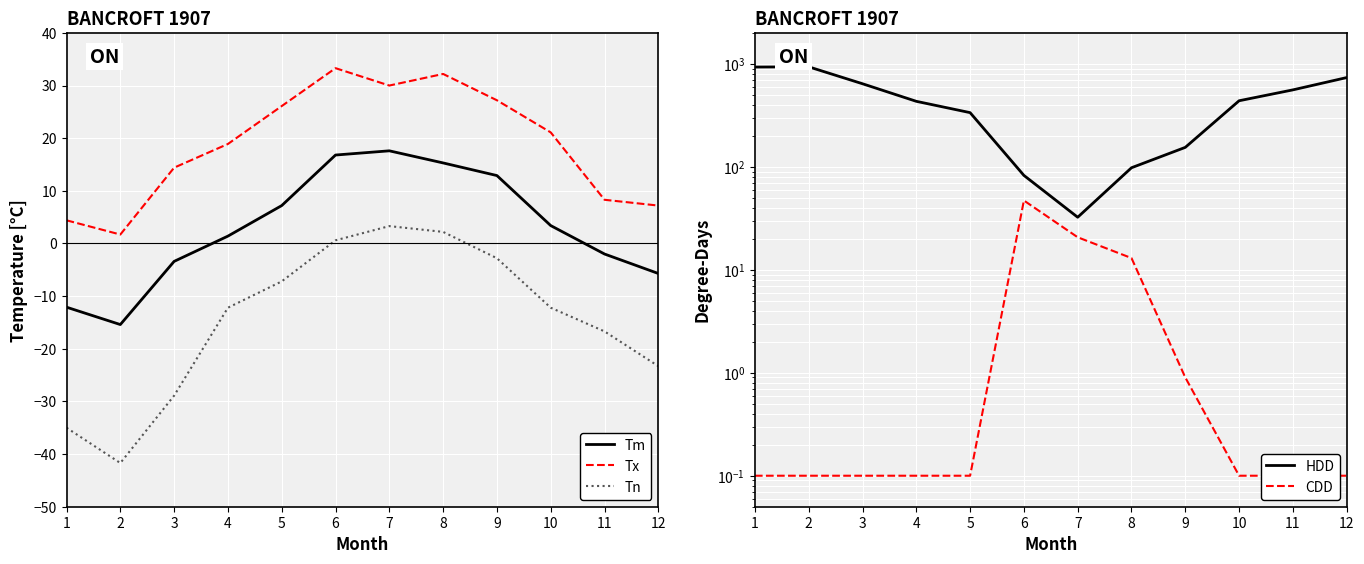

What is the average value of the Tx series?

18.7